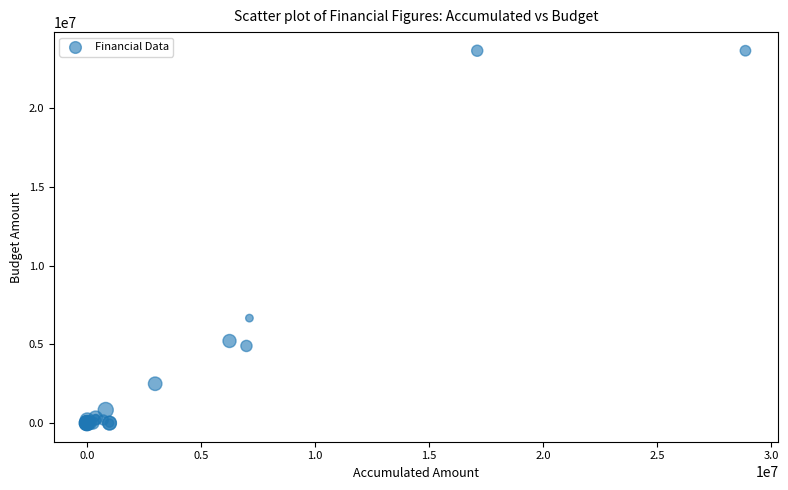

What Y value in the scatter plot is closest to 11823958?

6666666.7